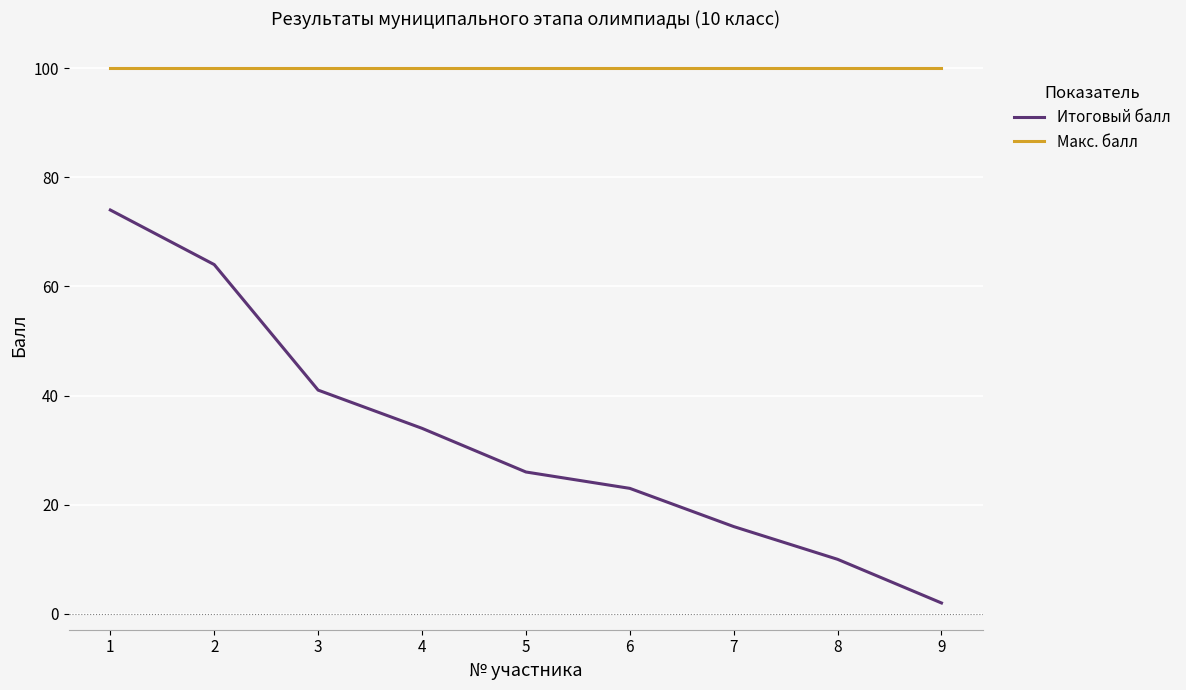

Is the value of Итоговый балл at 1 greater than the value of Макс. балл at 5?

No